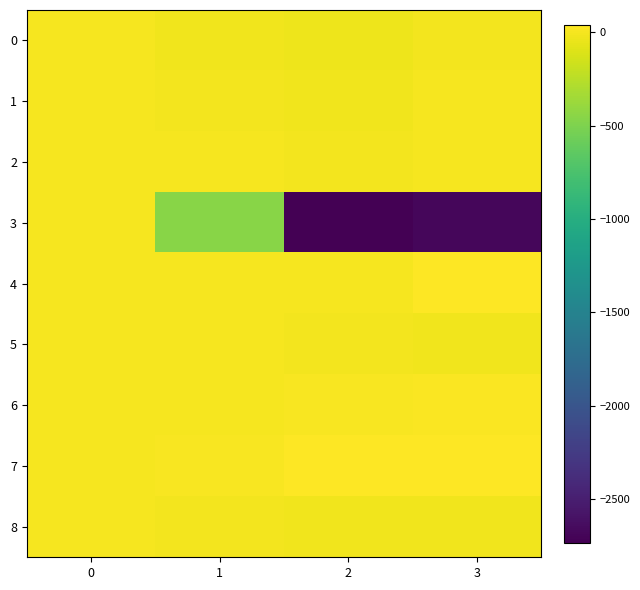

Which series changed the most between 2 and 3?

3